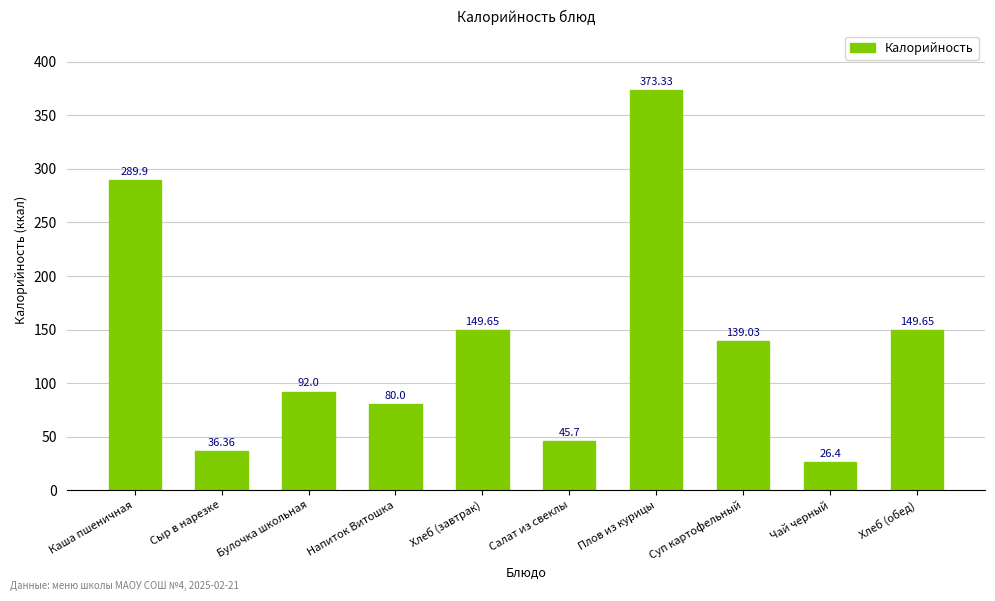

Is it true that the value at Плов из курицы is 373.3?

True